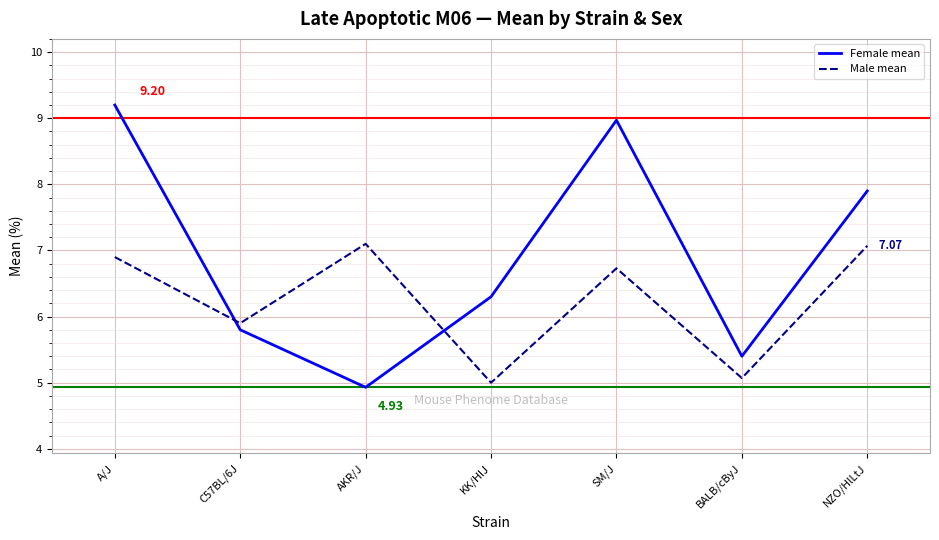

Reading left to right, transcribe all the data shown in this chart.

Female mean: 9.2	5.8	4.9	6.3	9.0	5.4	7.9
Male mean: 6.9	5.9	7.1	5.0	6.7	5.1	7.1